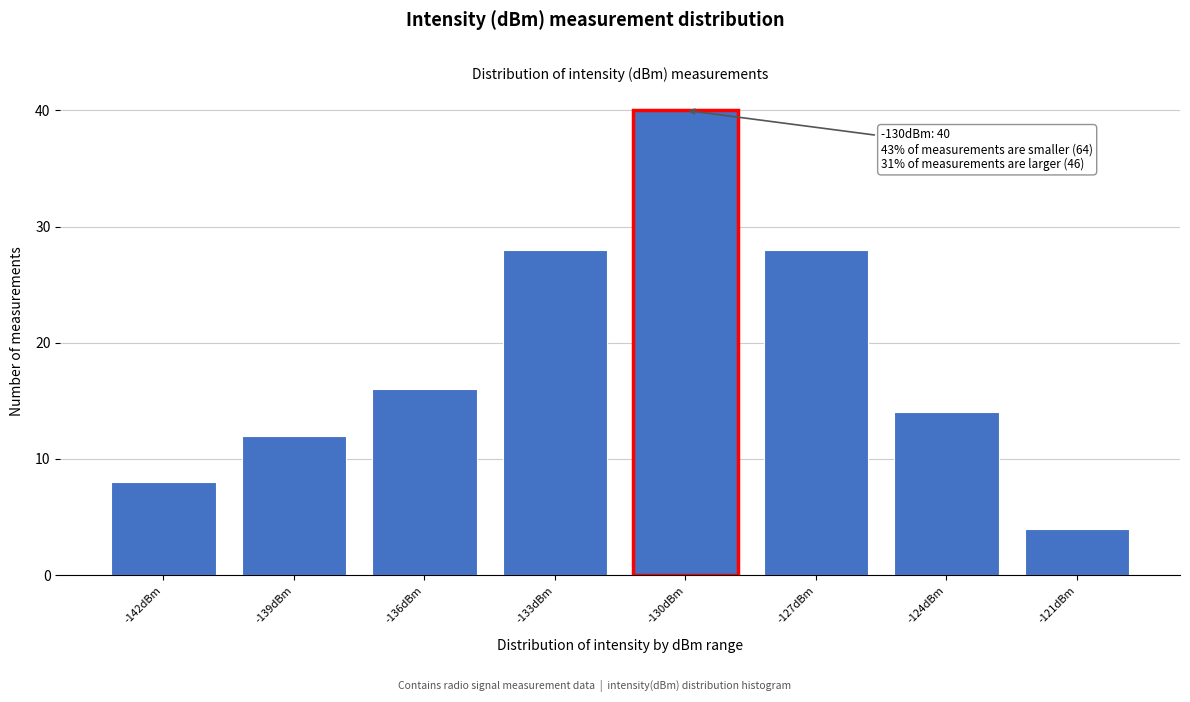

Reading left to right, transcribe all the data shown in this chart.

8	12	16	28	40	28	14	4